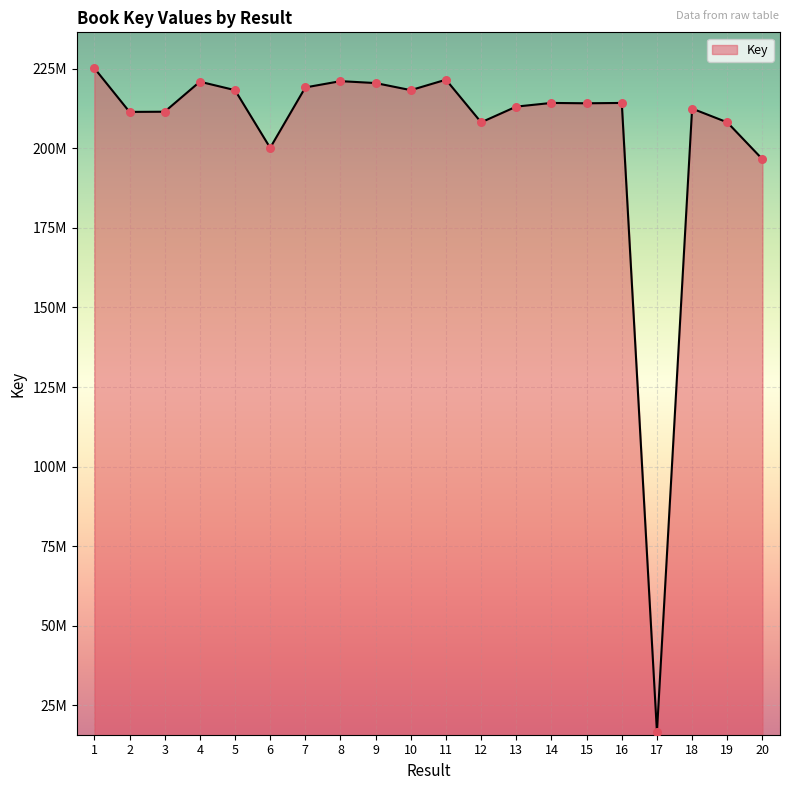

What is the change in value from 4 to 12?

-12760108